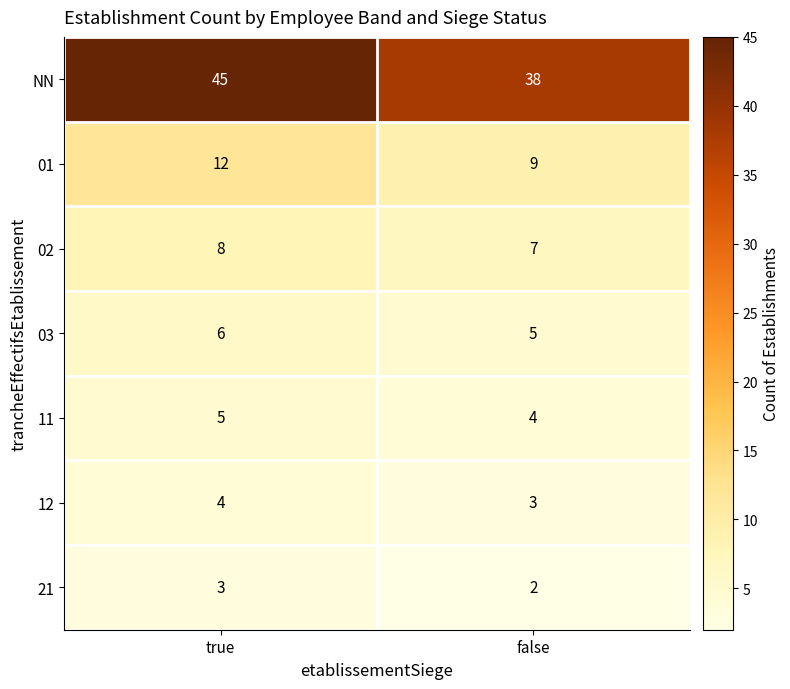

Which series has the widest spread of values?

NN